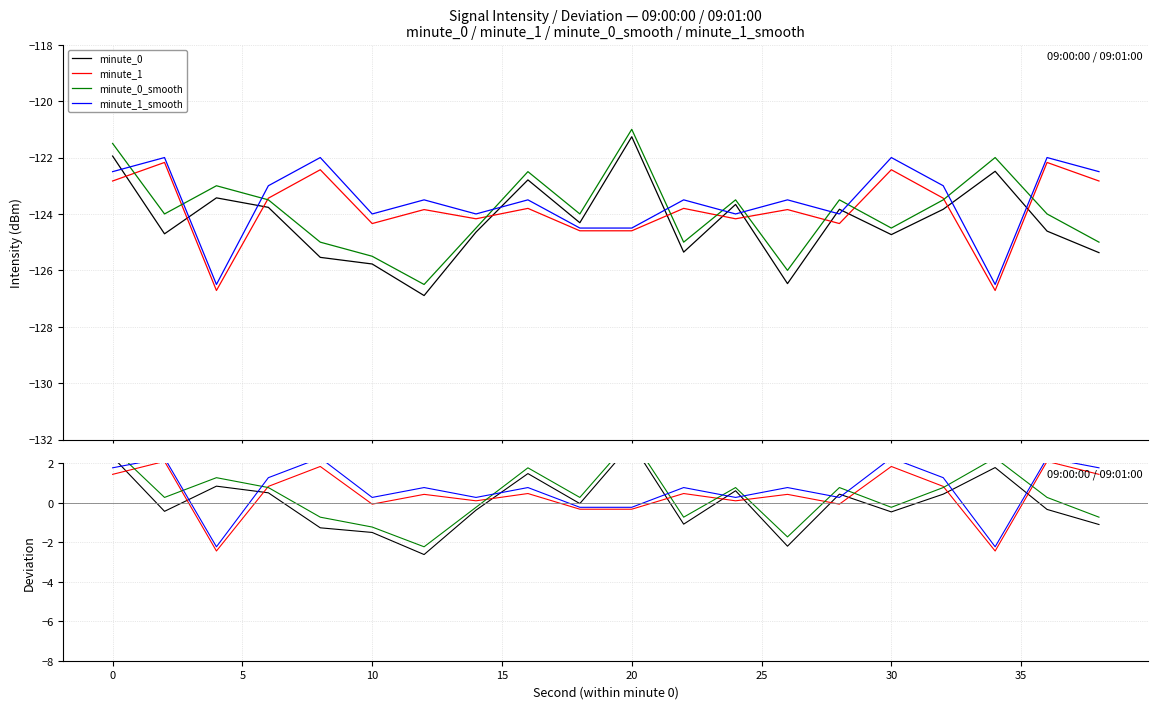

True or false: minute_0 and minute_0_smooth intersect in this chart.

False